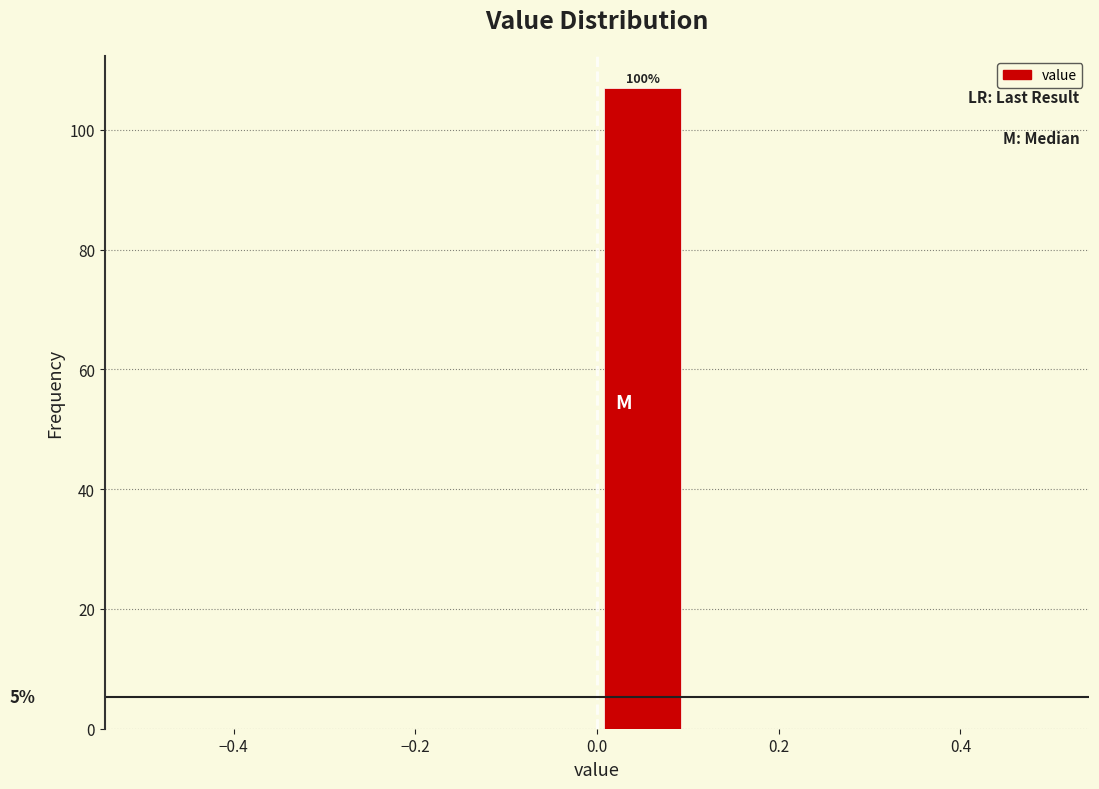

Over which range of the x-axis is the bar tallest?

0.0 to 0.1